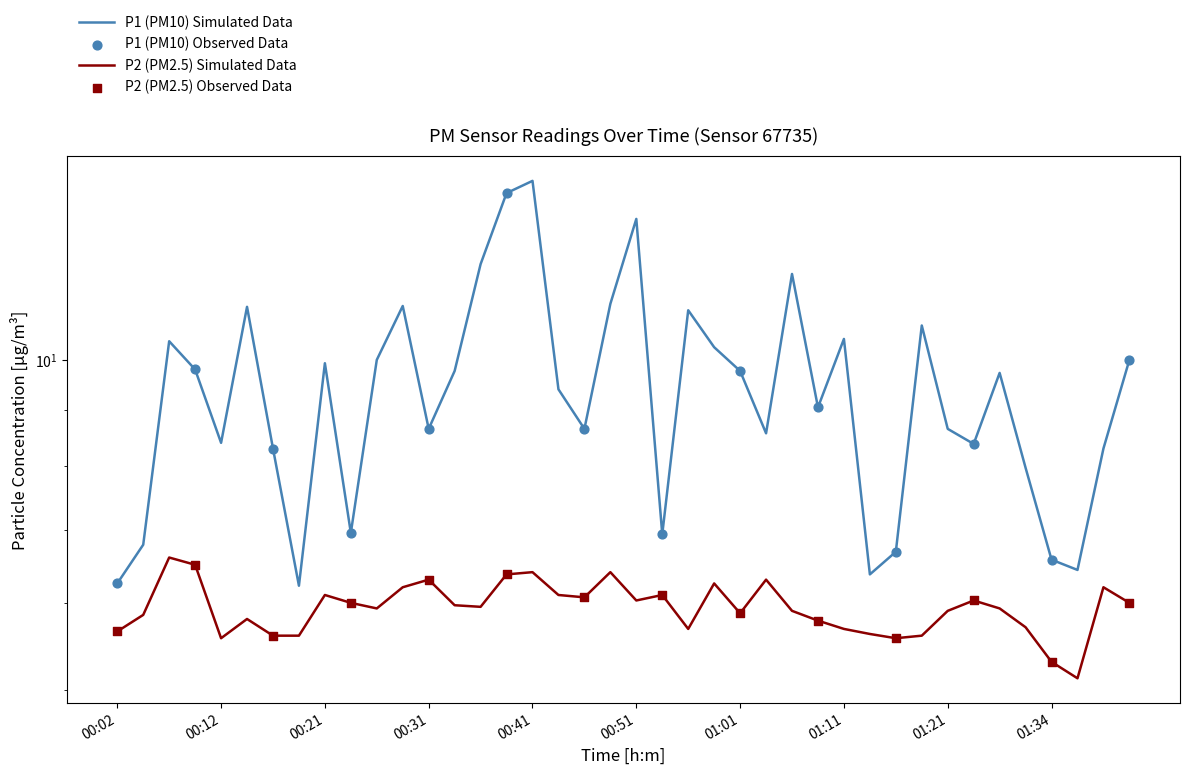

At which category is the sum across all series the highest?

00:41